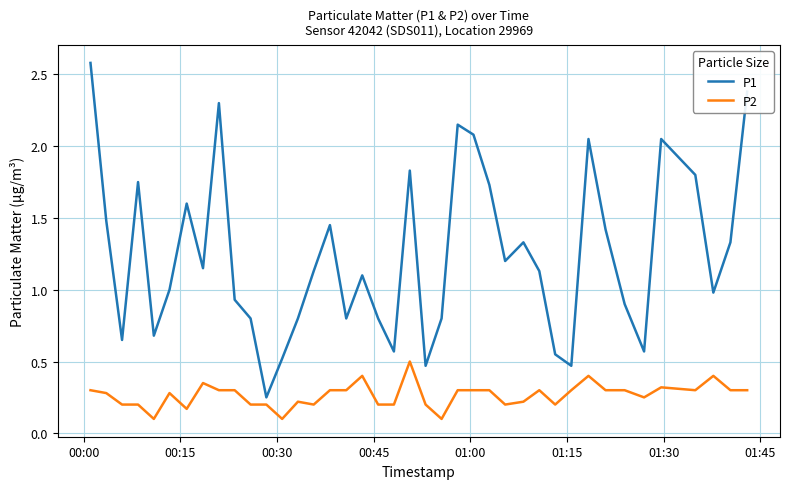

List the series in order of their overall mean, highest first.

P1, P2